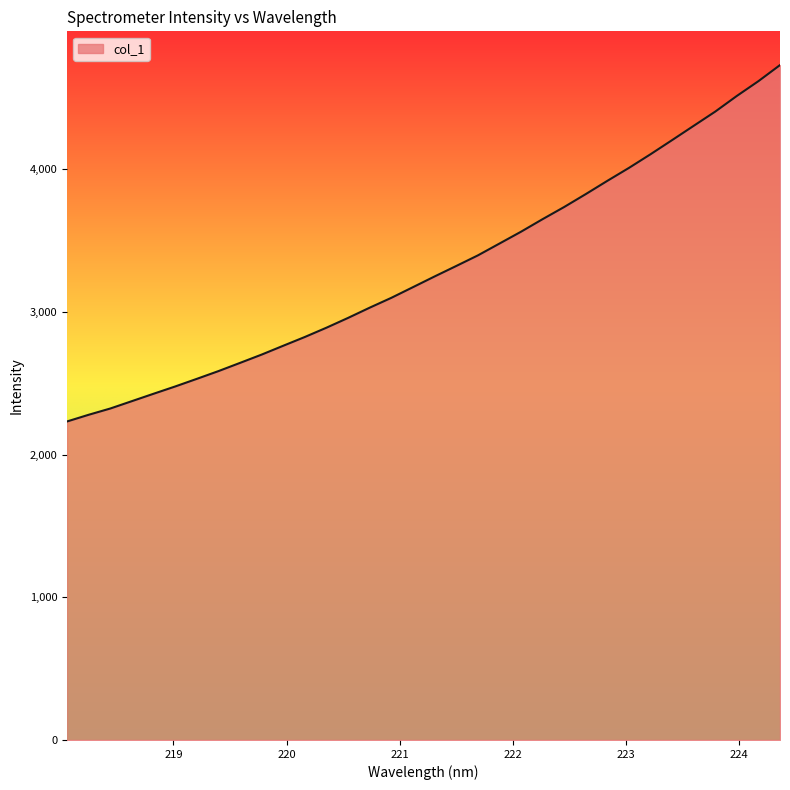

What is the smallest value displayed?

2232.9